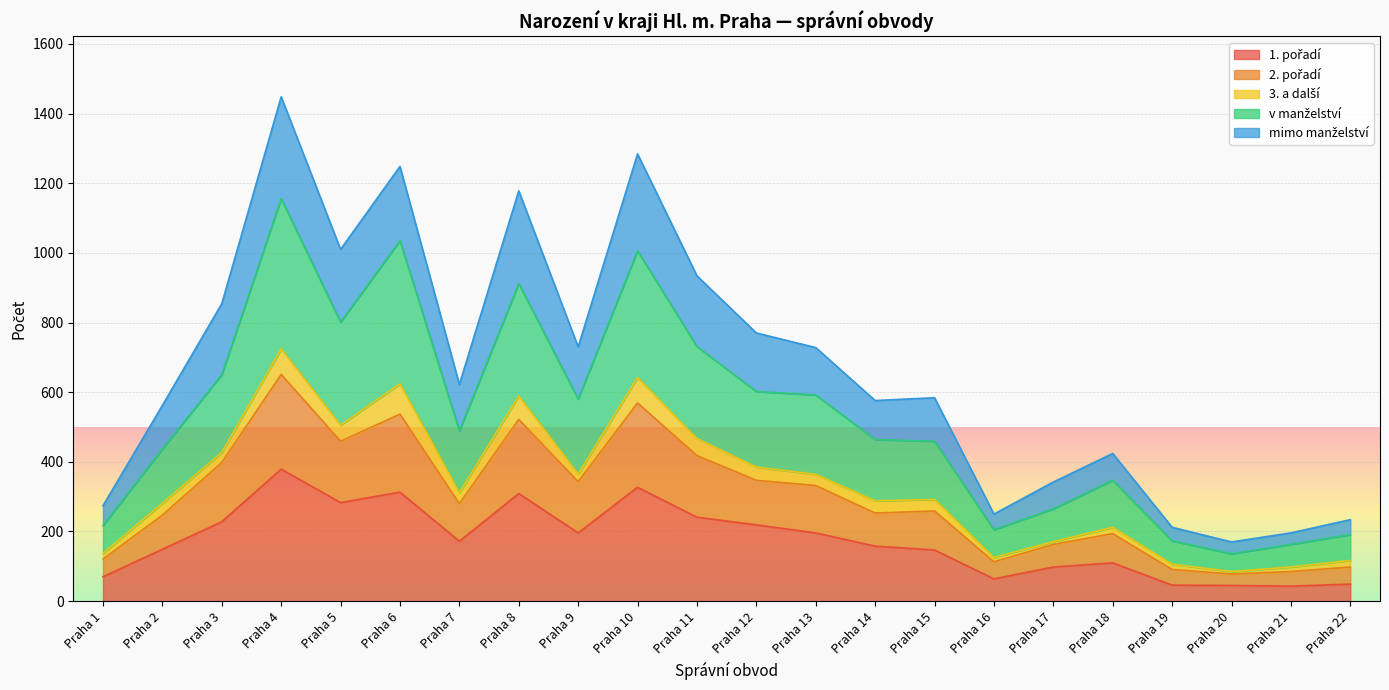

Is it true that 2. pořadí equals 191 at Praha 1?

False